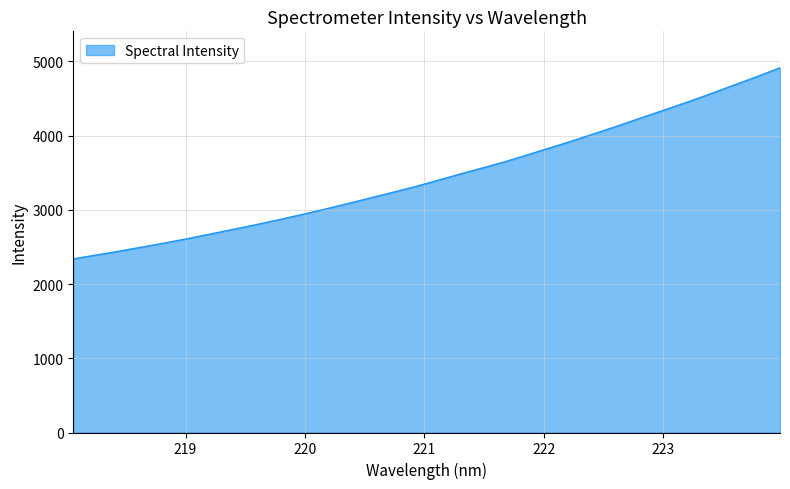

What is the maximum value shown in the chart?

4912.7